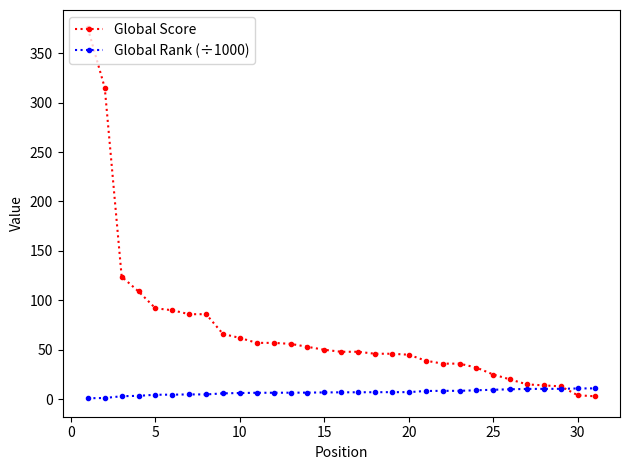

What is the highest value of the Global Rank (÷1000) series?

11.0